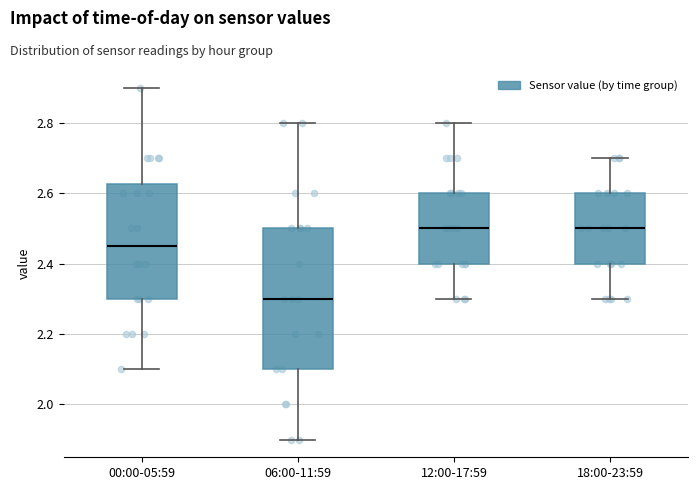

Reading left to right, read every box against the y-axis: the position of its median line, the range the box covers, and the ends of its whiskers. The values are not printed on the chart, so give them approximately, as read against the axis.

00:00-05:59: median 2.46, box 2.30 to 2.62, whiskers 2.10 to 2.90
06:00-11:59: median 2.30, box 2.10 to 2.50, whiskers 1.90 to 2.80
12:00-17:59: median 2.50, box 2.40 to 2.60, whiskers 2.30 to 2.80
18:00-23:59: median 2.50, box 2.40 to 2.60, whiskers 2.30 to 2.70